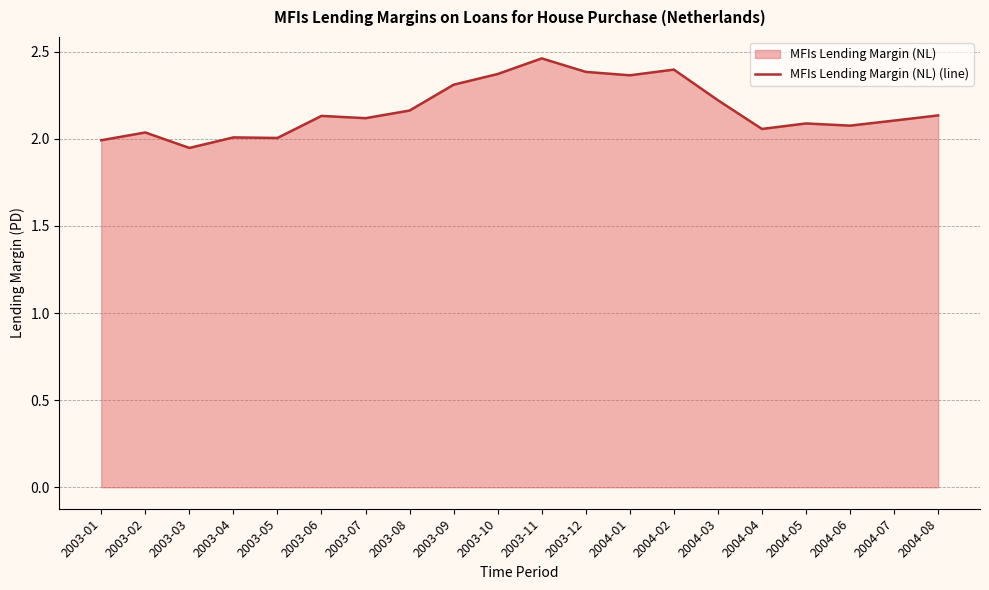

How many interior local valleys (lower than both neighbors) does the data have?

6